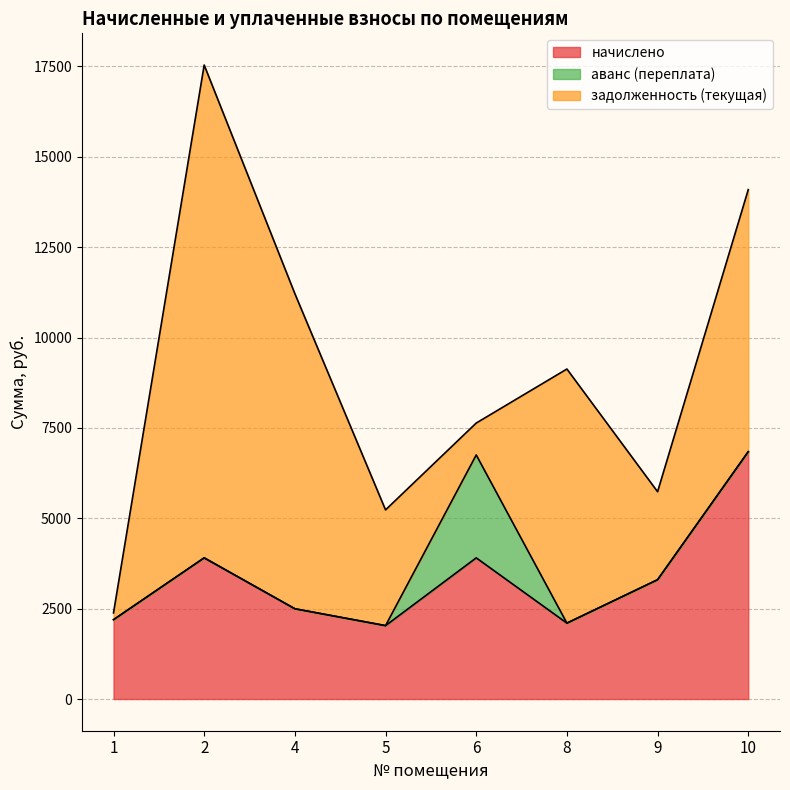

Which label corresponds to the smallest value in the chart?

1